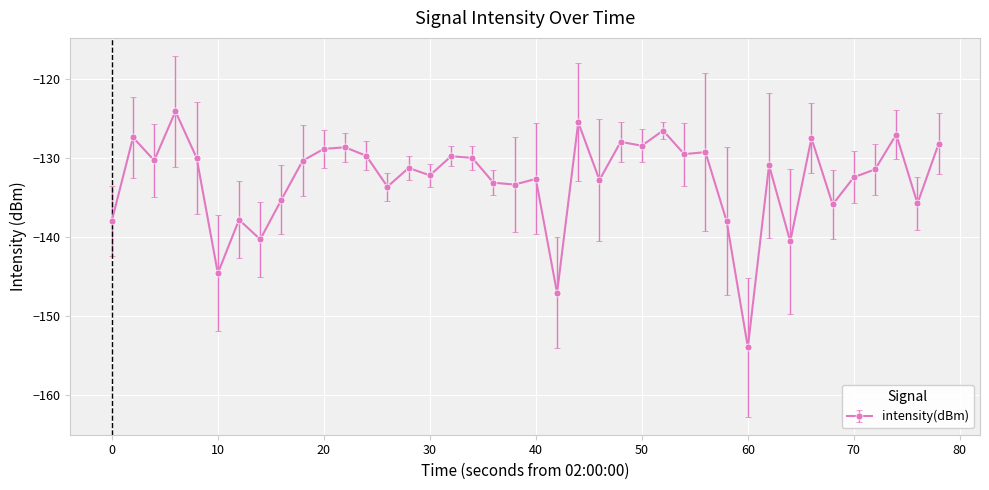

What is the greatest value displayed?

-124.0